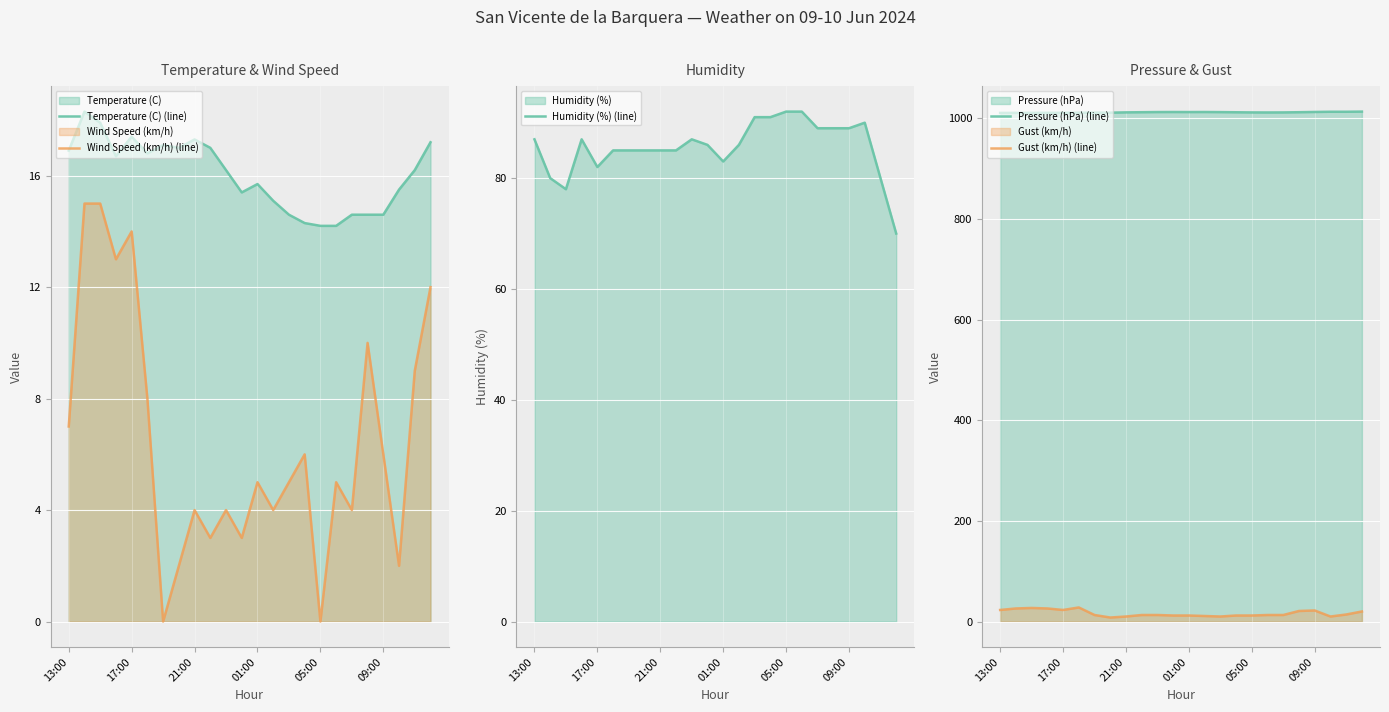

Where does the Pressure (hPa) (line) series first go above 1012?

21:00